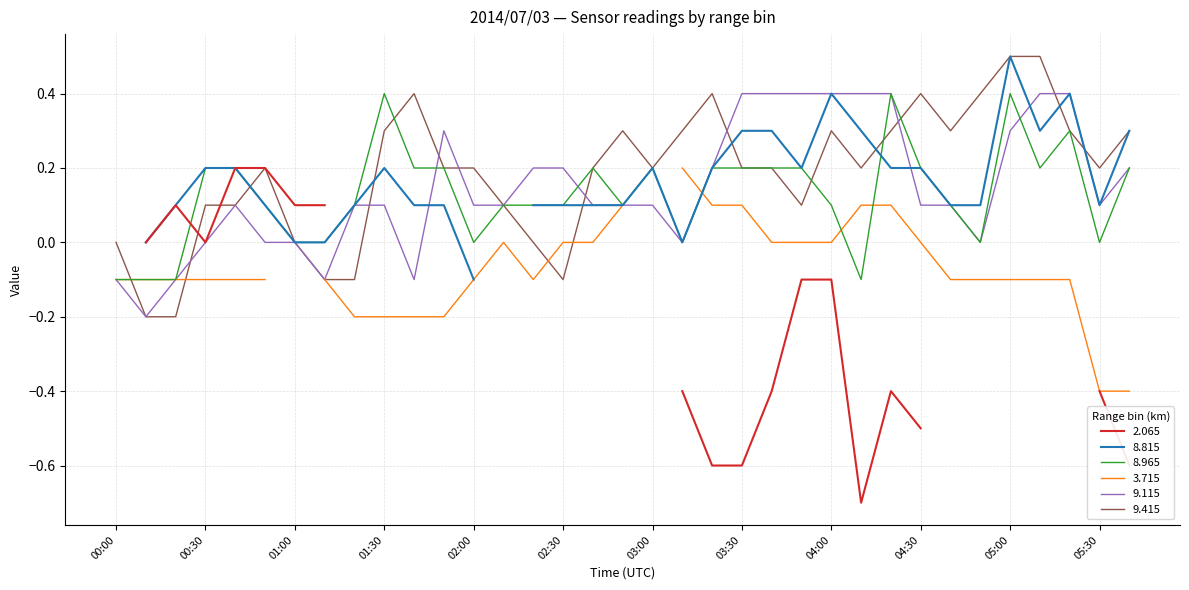

True or false: 8.965 has a value of 0.2 at 00:30.

True